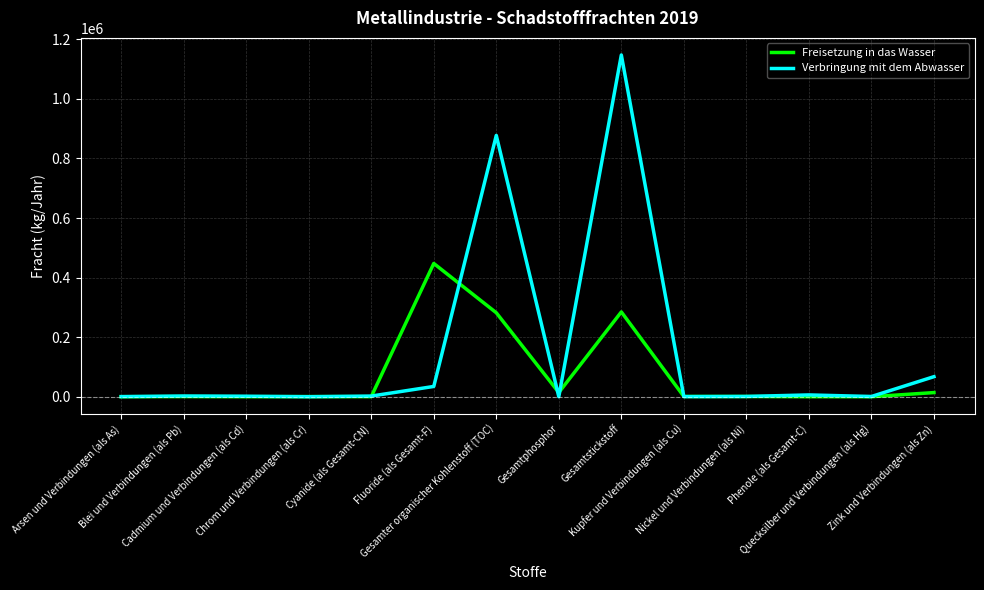

How many lines are shown in the chart?

2